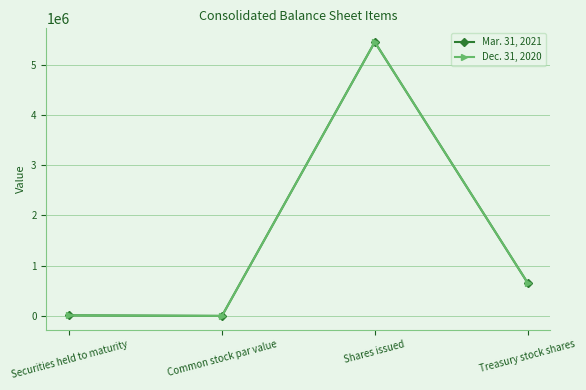

What is the maximum value shown in the chart?

5447185